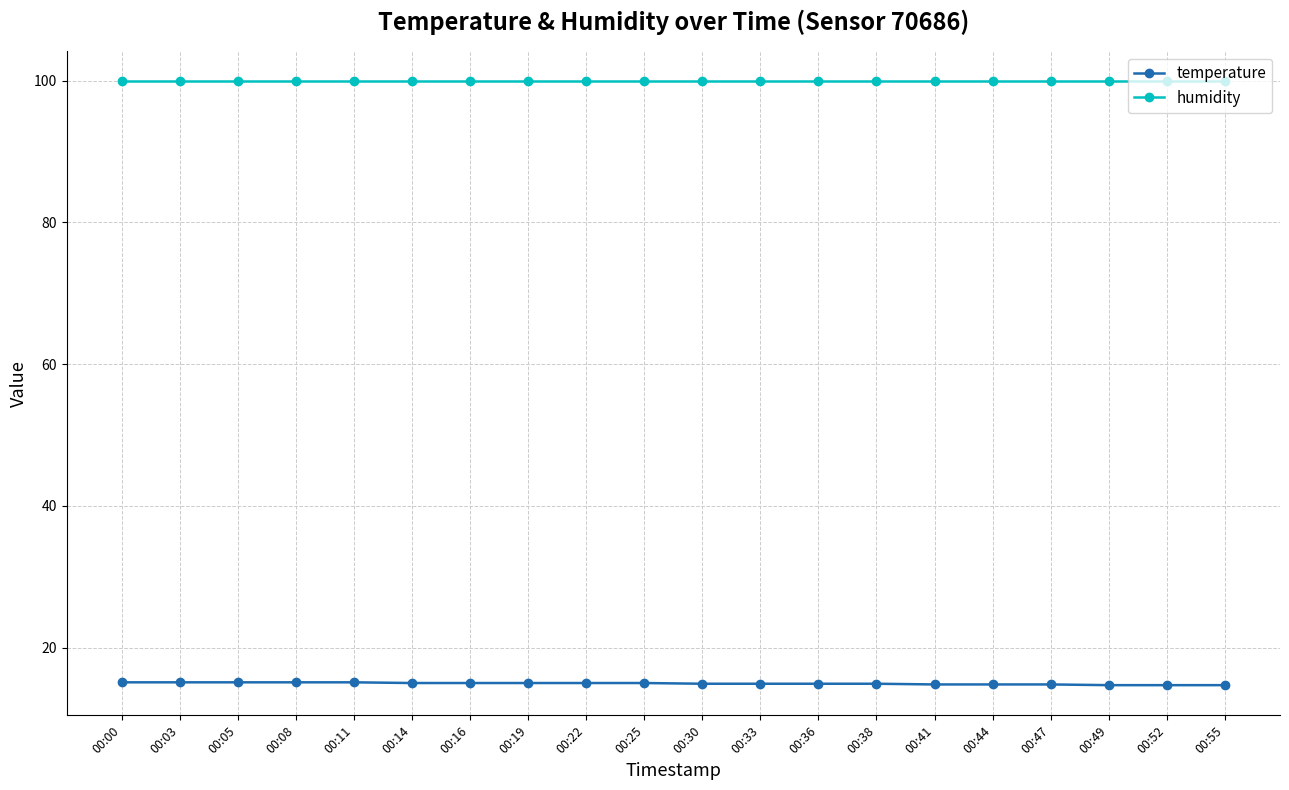

What is the sum of the temperature values at 00:00 and 00:55?

29.8